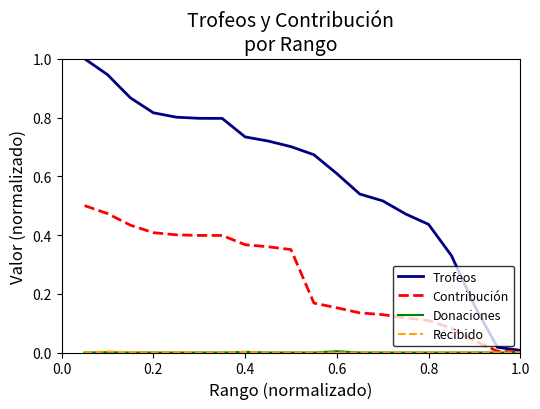

Which series has the largest total across all categories?

Trofeos